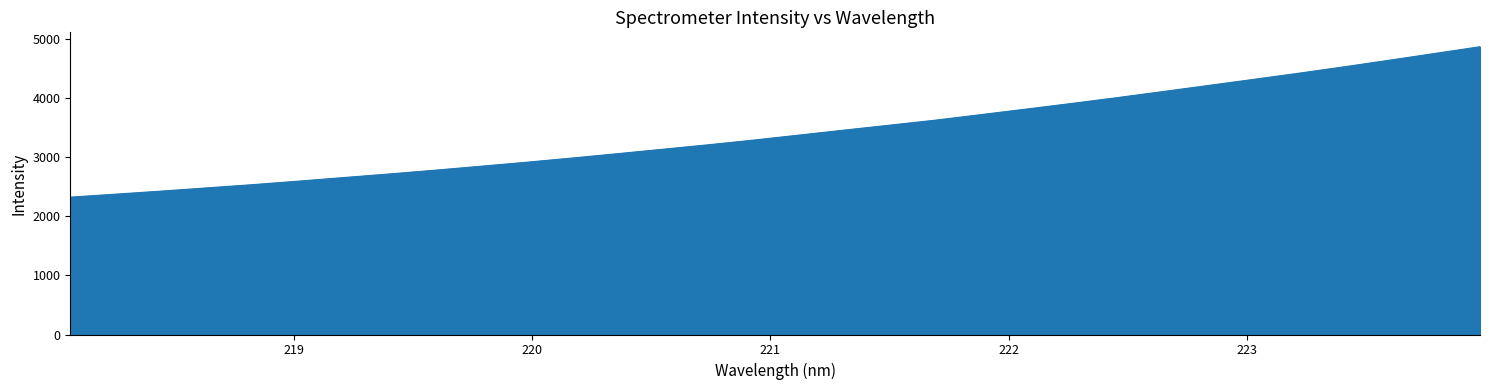

What is the greatest value displayed?

4869.1